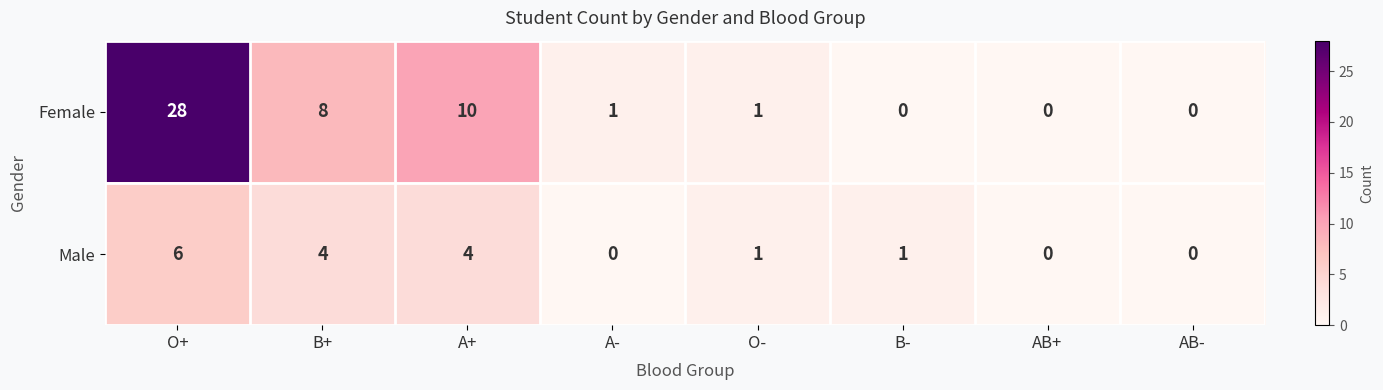

At which category does the chart reach its peak across all series?

O+